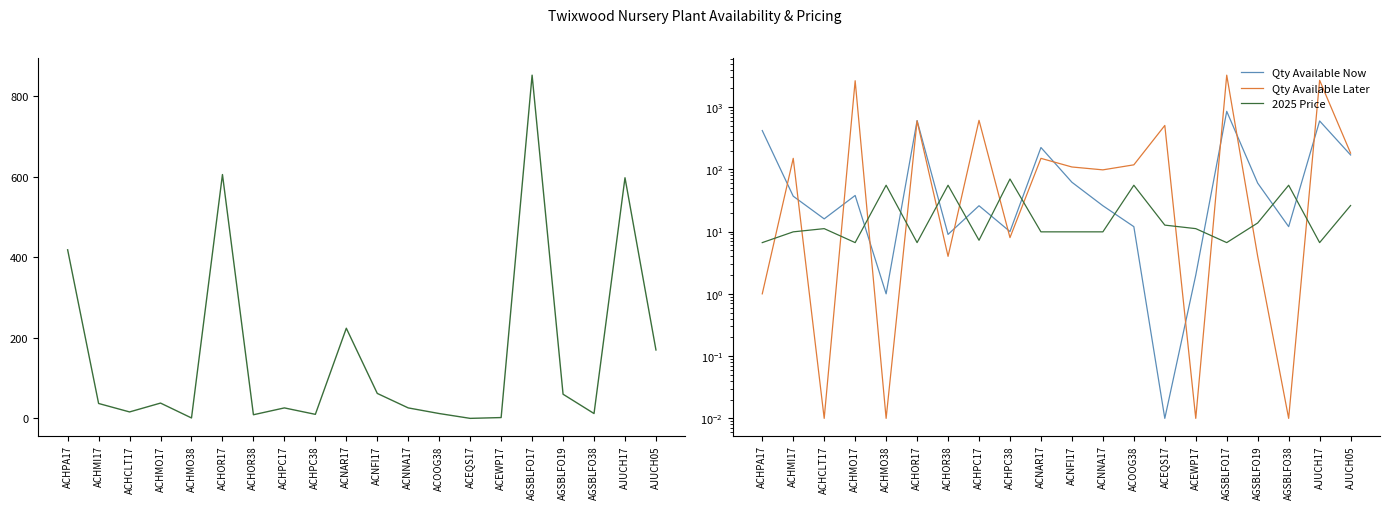

What is the label of the 19th point from the right?

ACHMI17